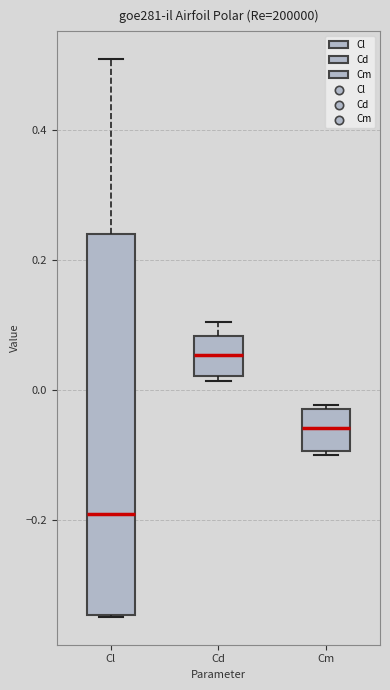

Reading left to right, read every box against the y-axis: the position of its median line, the range the box covers, and the ends of its whiskers. The values are not printed on the chart, so give them approximately, as read against the axis.

Cl: median -0.20, box -0.34 to 0.24, whiskers -0.34 to 0.50
Cd: median 0.06, box 0.02 to 0.08, whiskers 0.02 (just below the box's lower edge) to 0.10
Cm: median -0.06, box -0.10 to -0.02, whiskers -0.10 (just below the box's lower edge) to -0.02 (just above the box's upper edge)